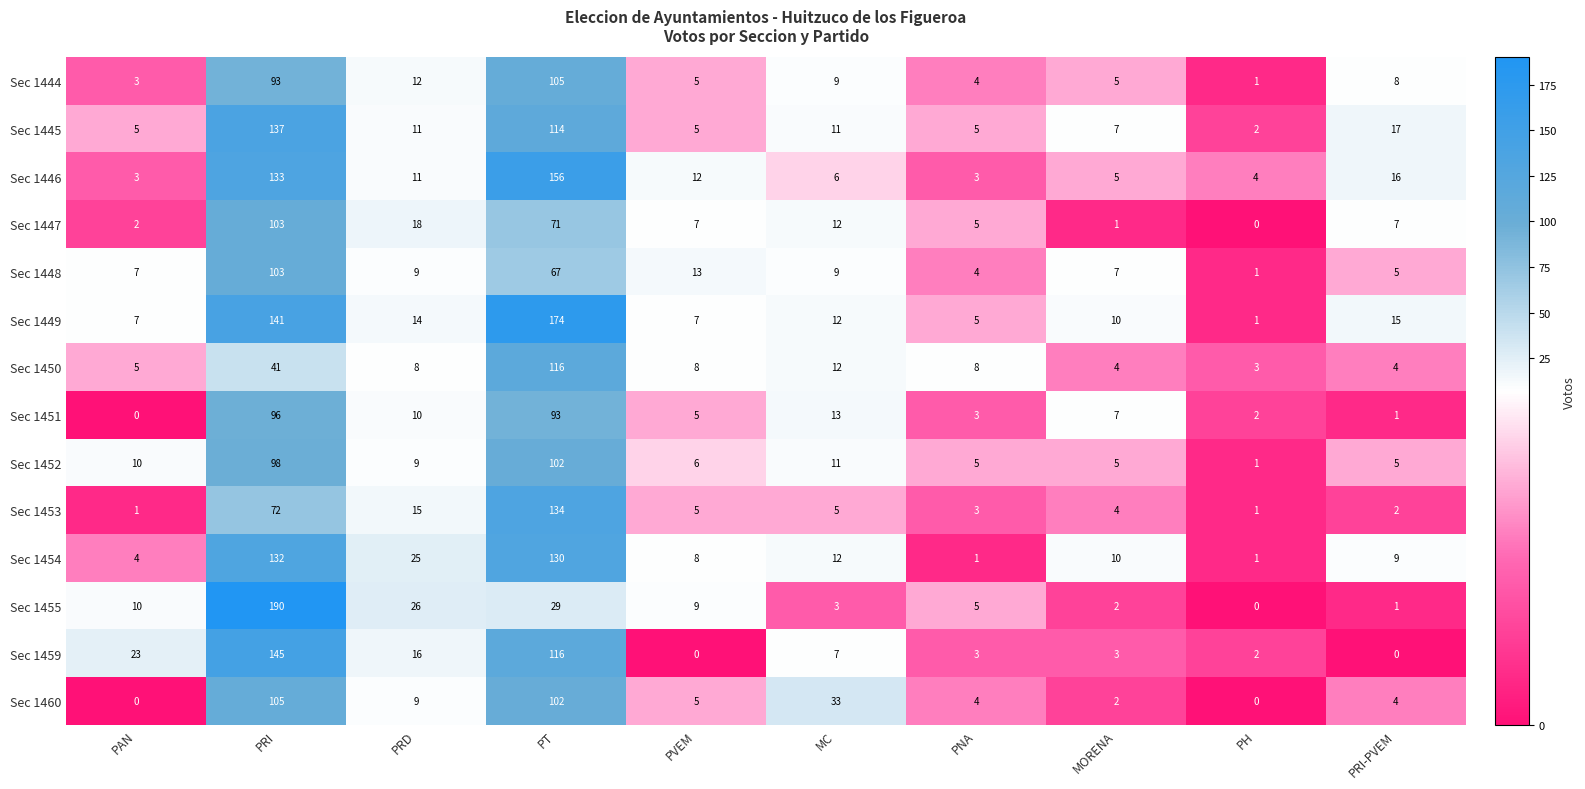

Is it true that Sec 1448 equals 9 at PRI-PVEM?

False